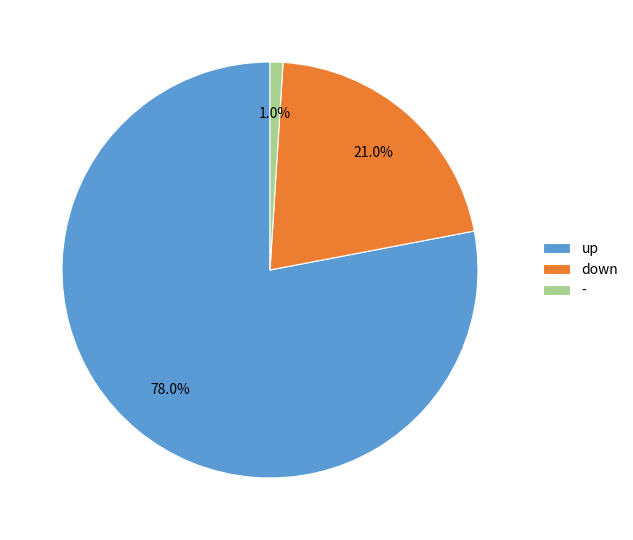

What percentage is NOT represented by up?

22.0%